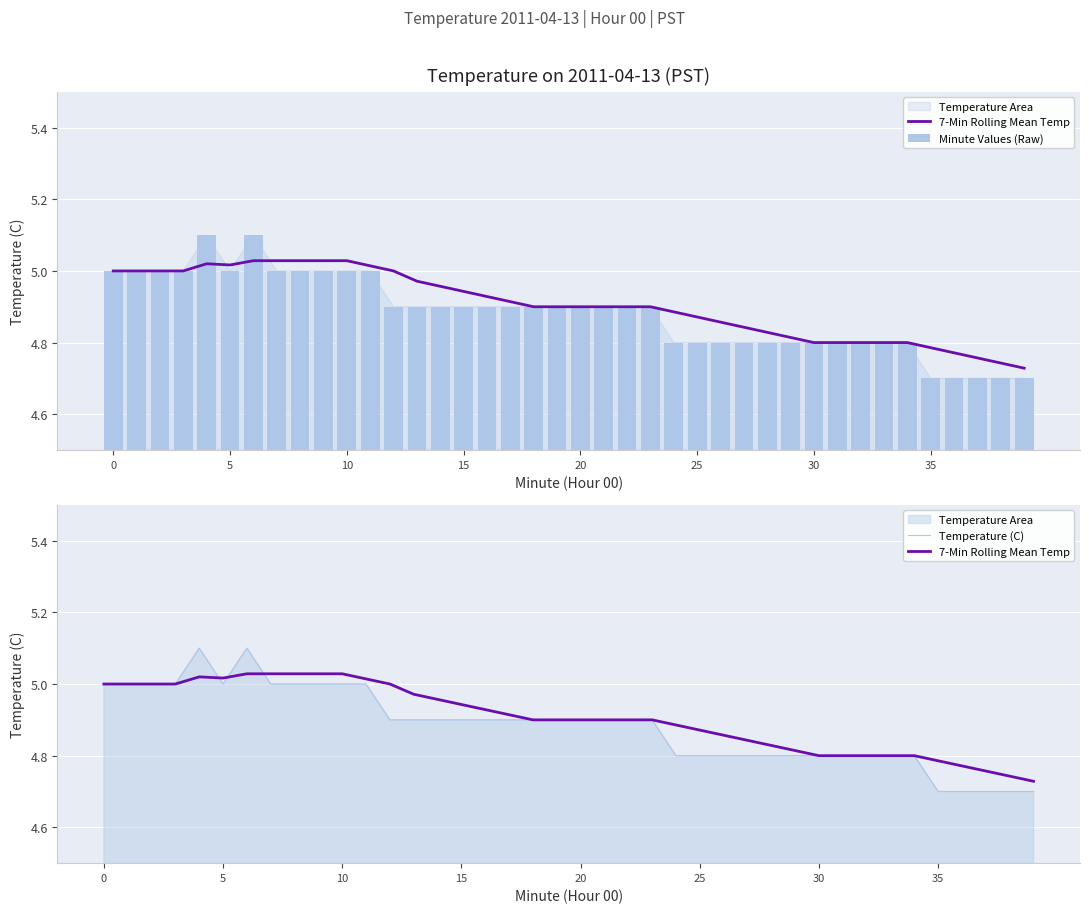

What is the maximum value for 7-Min Rolling Mean Temp?

5.0